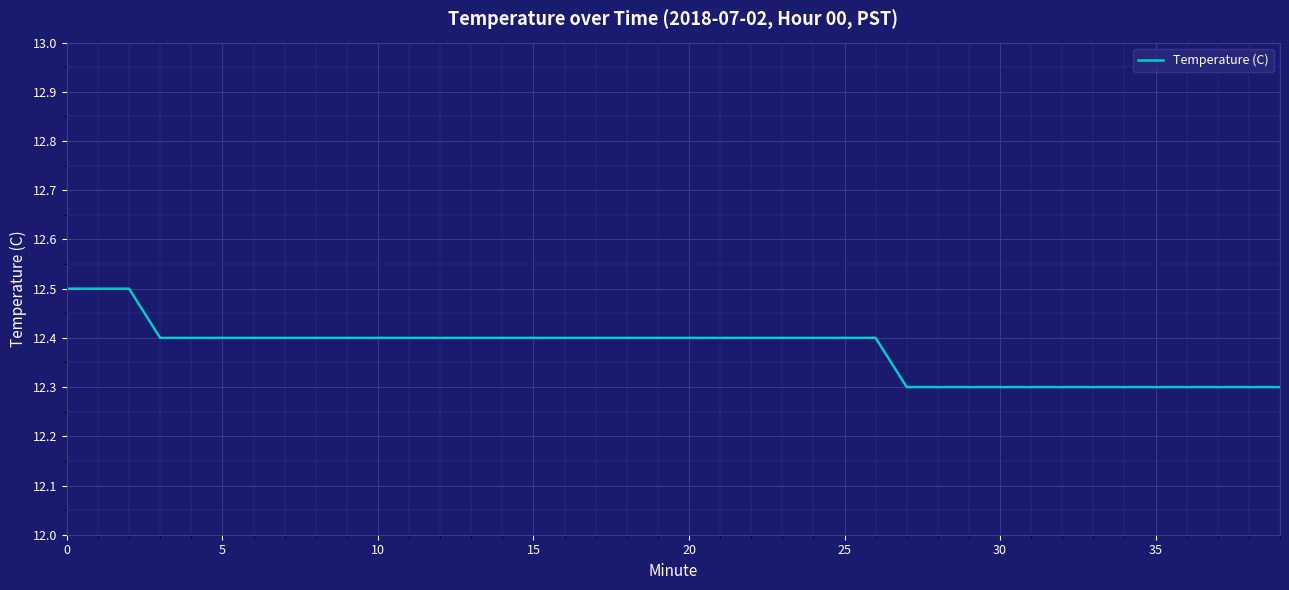

What is the greatest value displayed?

12.5